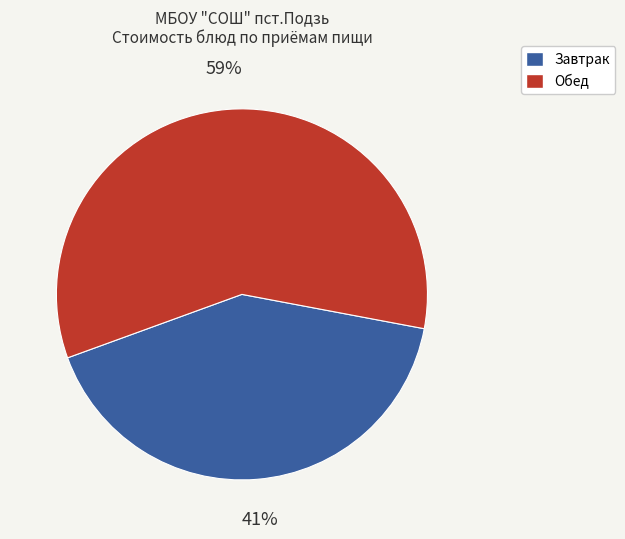

Is there a majority slice in this chart?

Yes